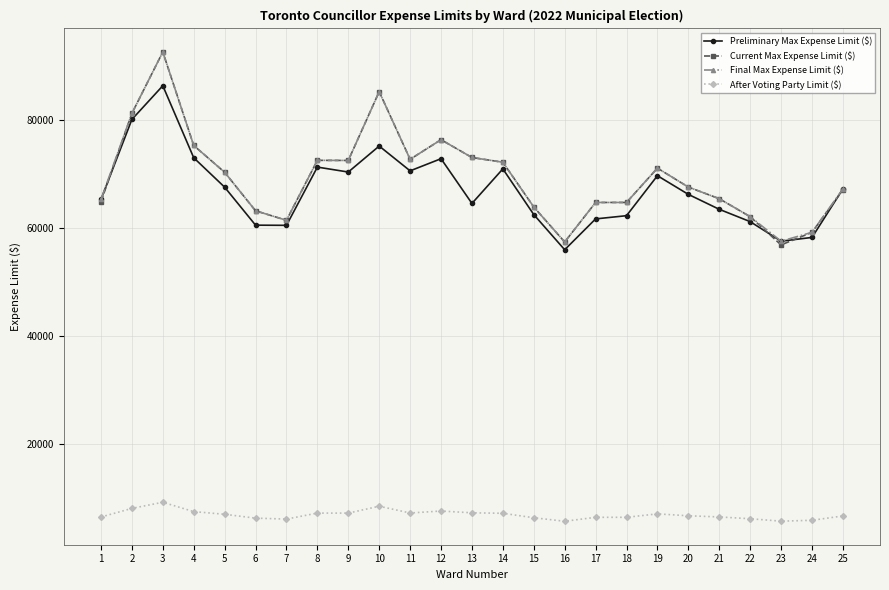

How many distinct data groups are displayed?

4